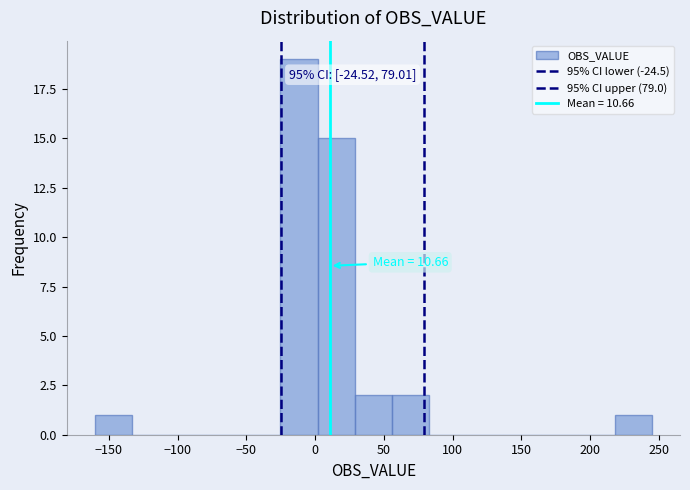

Which range on the x-axis has the tallest bar?

-25 to 0